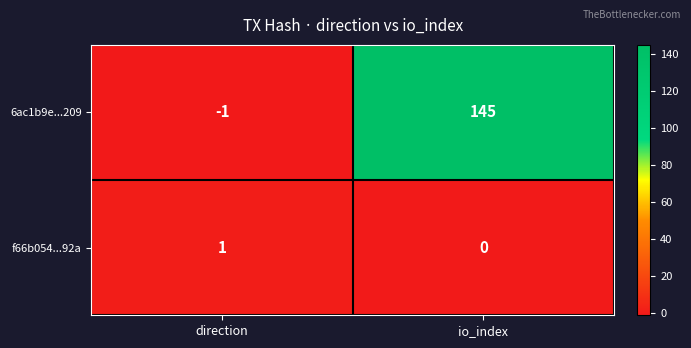

Is it true that 6ac1b9e...209 equals -1 at direction?

True